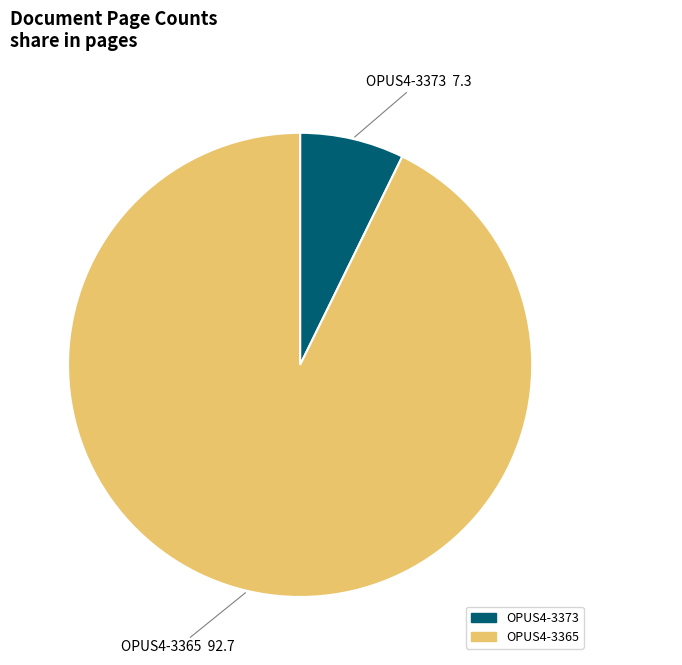

Is the sum of OPUS4-3365 and OPUS4-3373 greater than half?

Yes